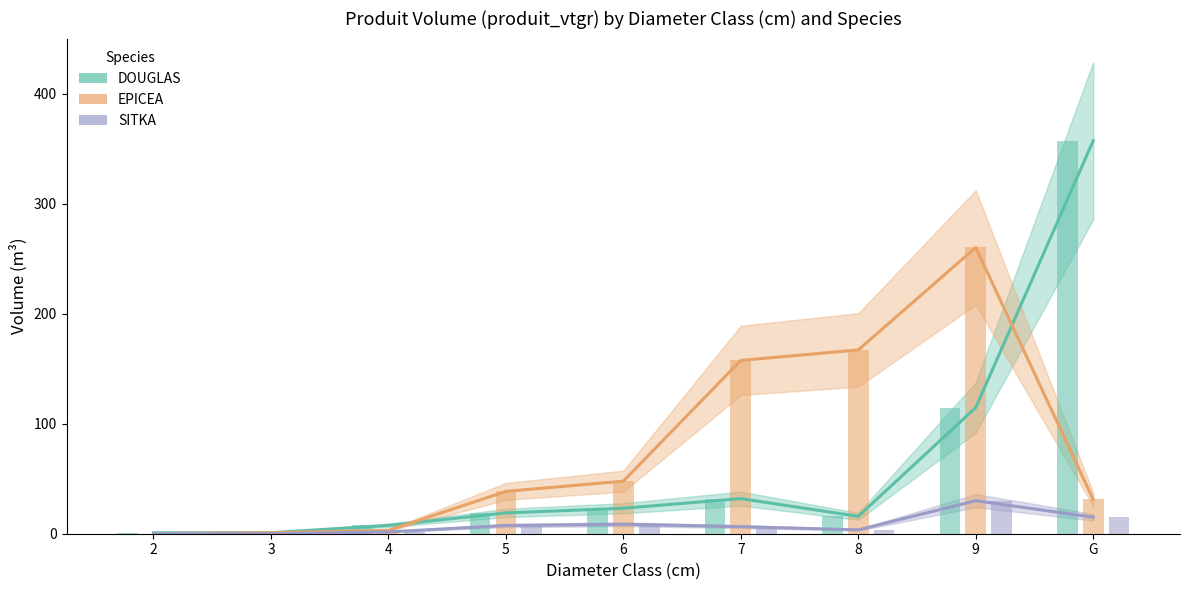

What is the label of the 8th bar from the right?

3